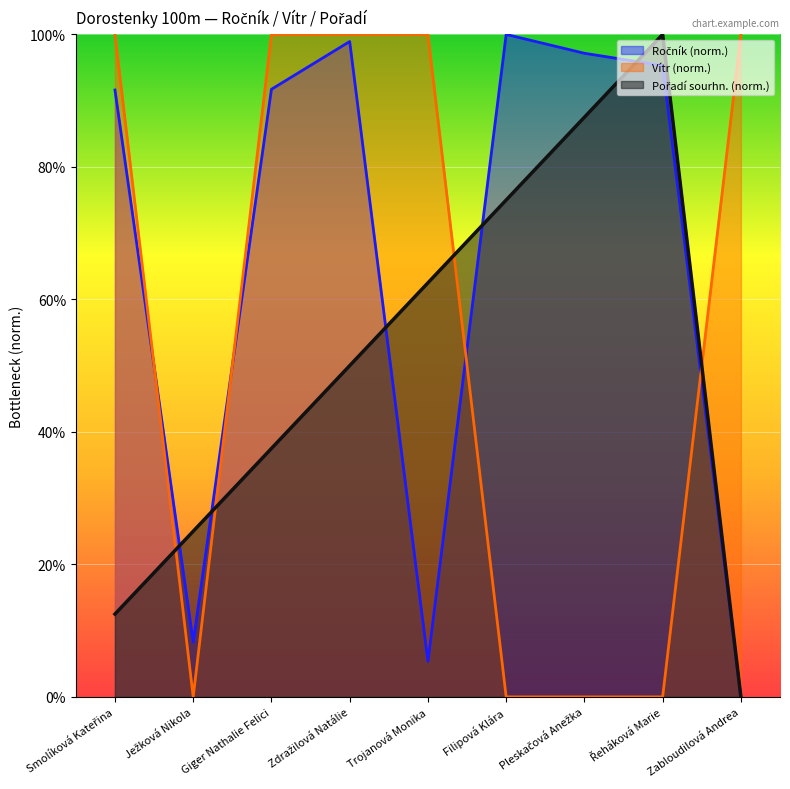

What position from the right is Trojanová Monika?

5